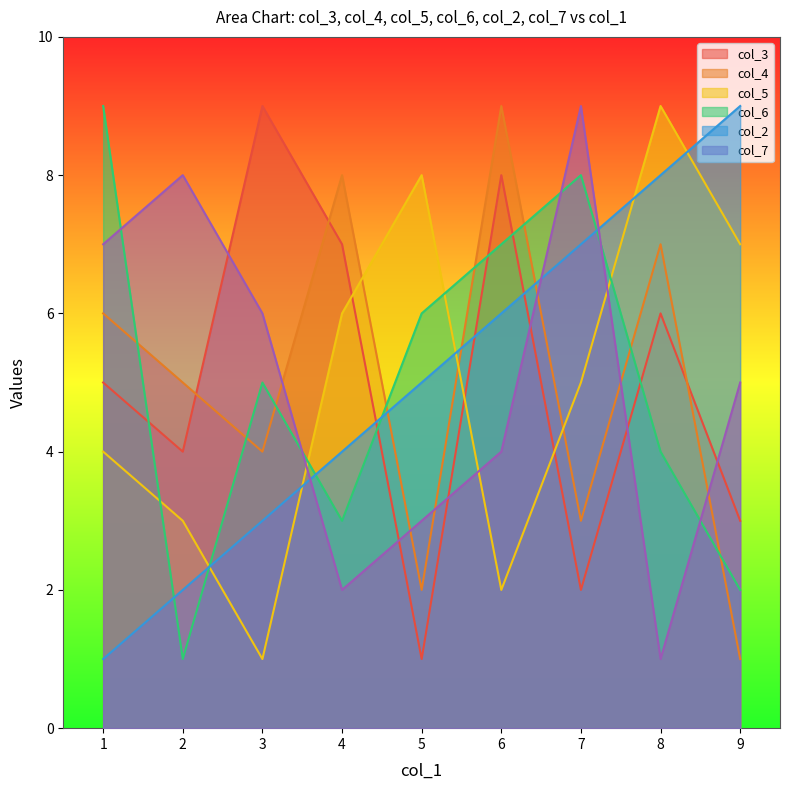

Does the chart display data point markers on the line(s)?

No